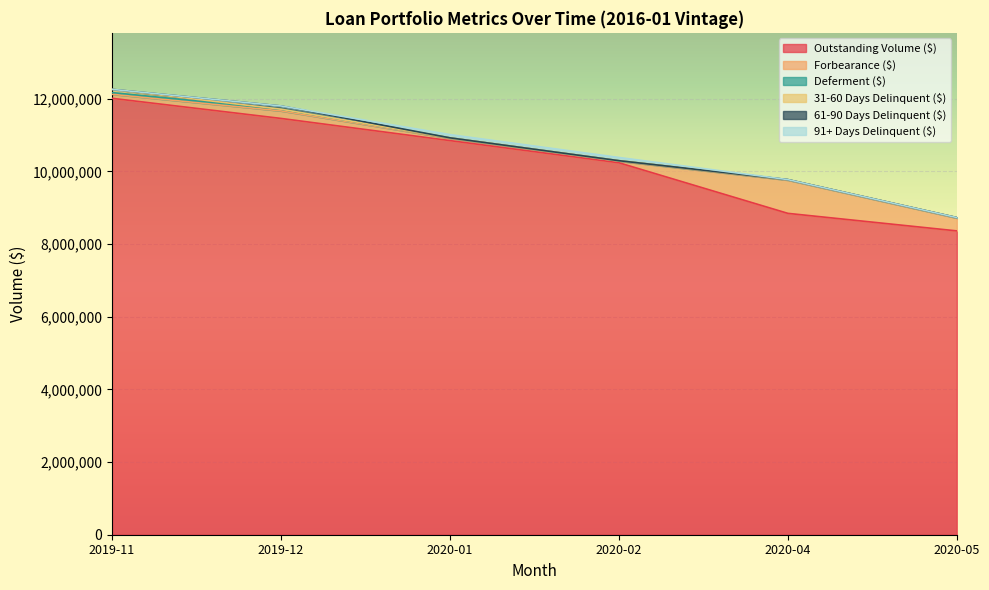

What is the sum of all 61-90 Days Delinquent ($) values?

89403.1